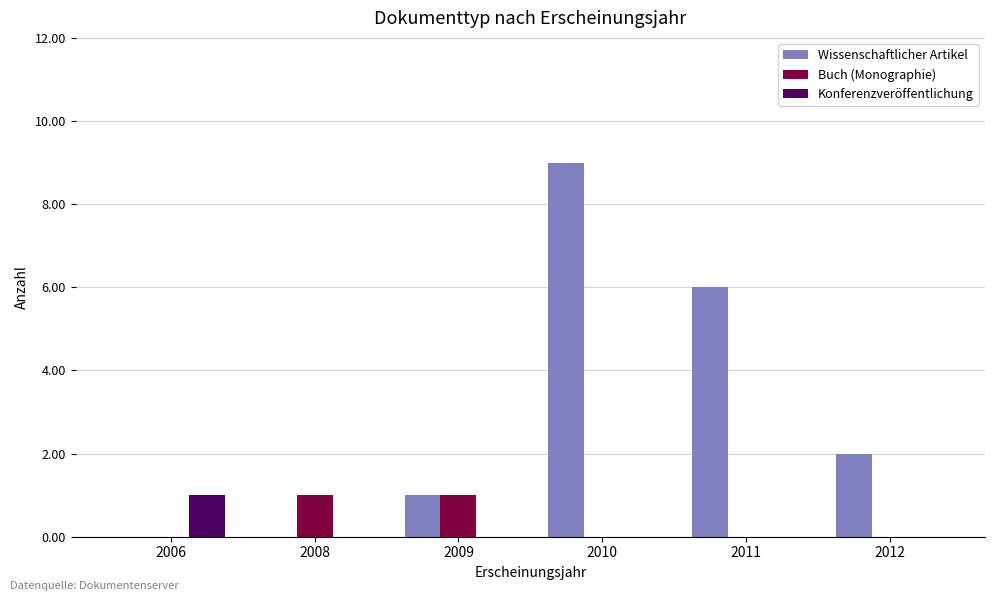

At which category is the sum across all series the highest?

2010